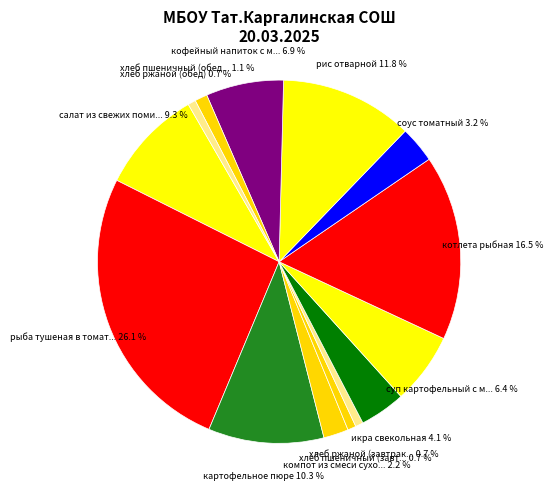

Rank the categories by value from highest to lowest.

рыба тушеная в томате с овощами, котлета рыбная, рис отварной, картофельное пюре, салат из свежих помидоров, кофейный напиток с молоком, суп картофельный с макаронными изделиями, икра свекольная, соус томатный, компот из смеси сухофруктов, хлеб пшеничный (обед), хлеб пшеничный (завтрак), хлеб ржаной (завтрак), хлеб ржаной (обед)